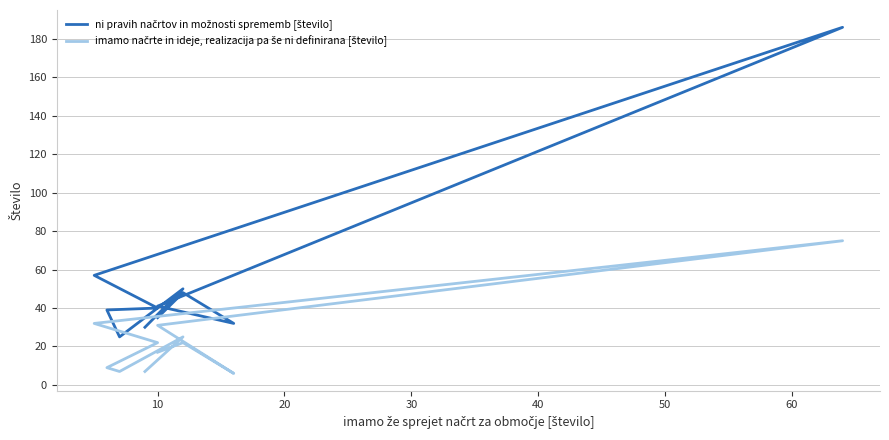

Which series has the largest total across all categories?

ni pravih načrtov in možnosti sprememb [število]